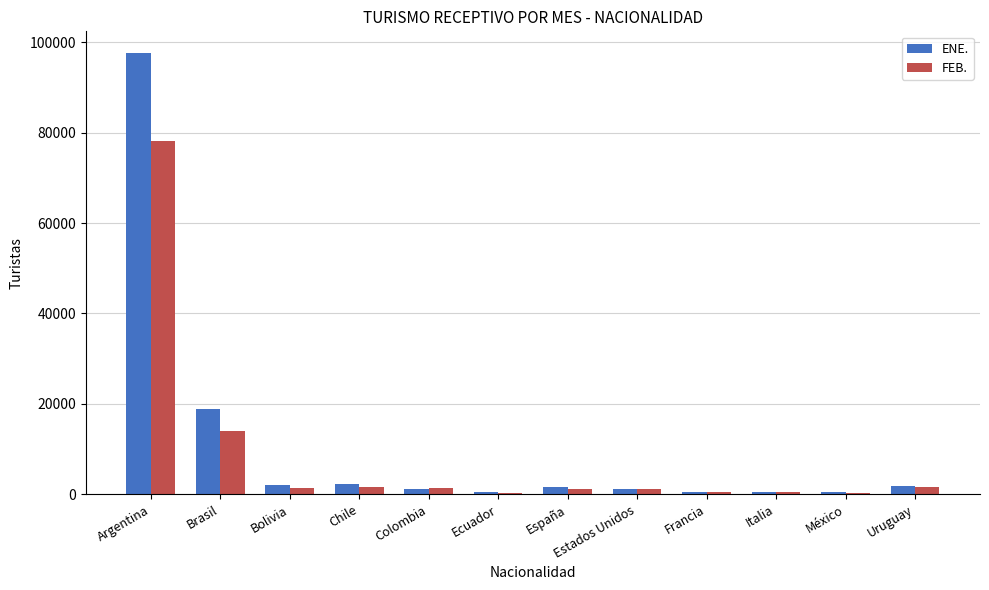

True or false: FEB. has a value of 1343 at Colombia.

True